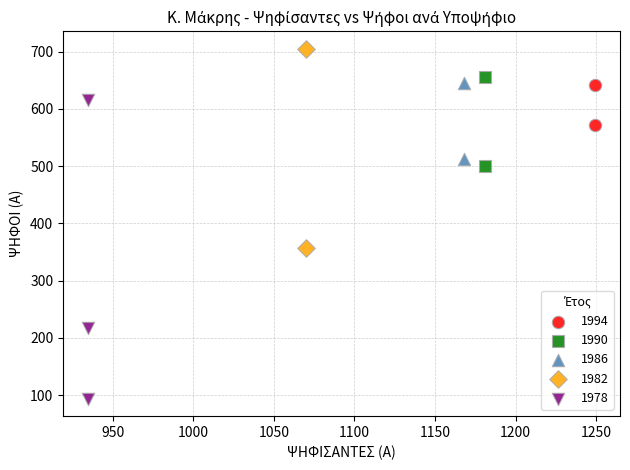

Which series has the largest Y range (max minus min)?

1978